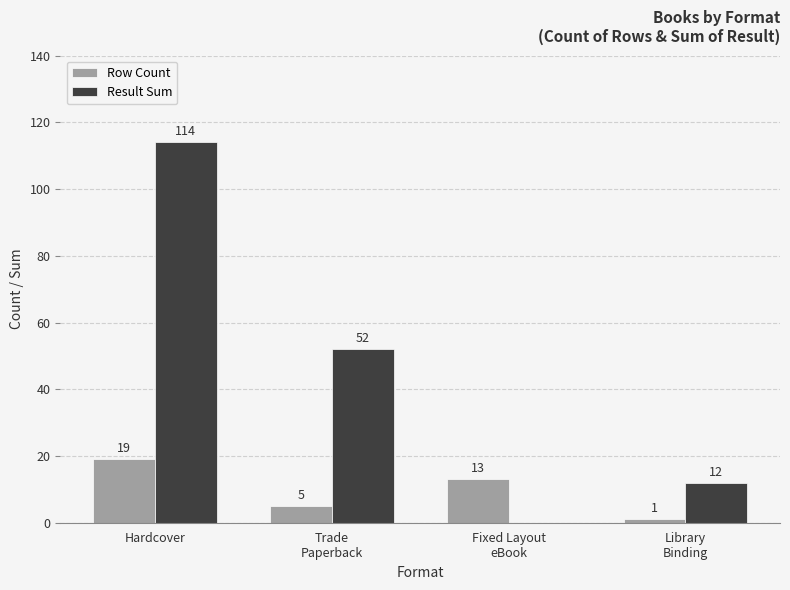

Read the Row Count value at Fixed Layout
eBook.

13